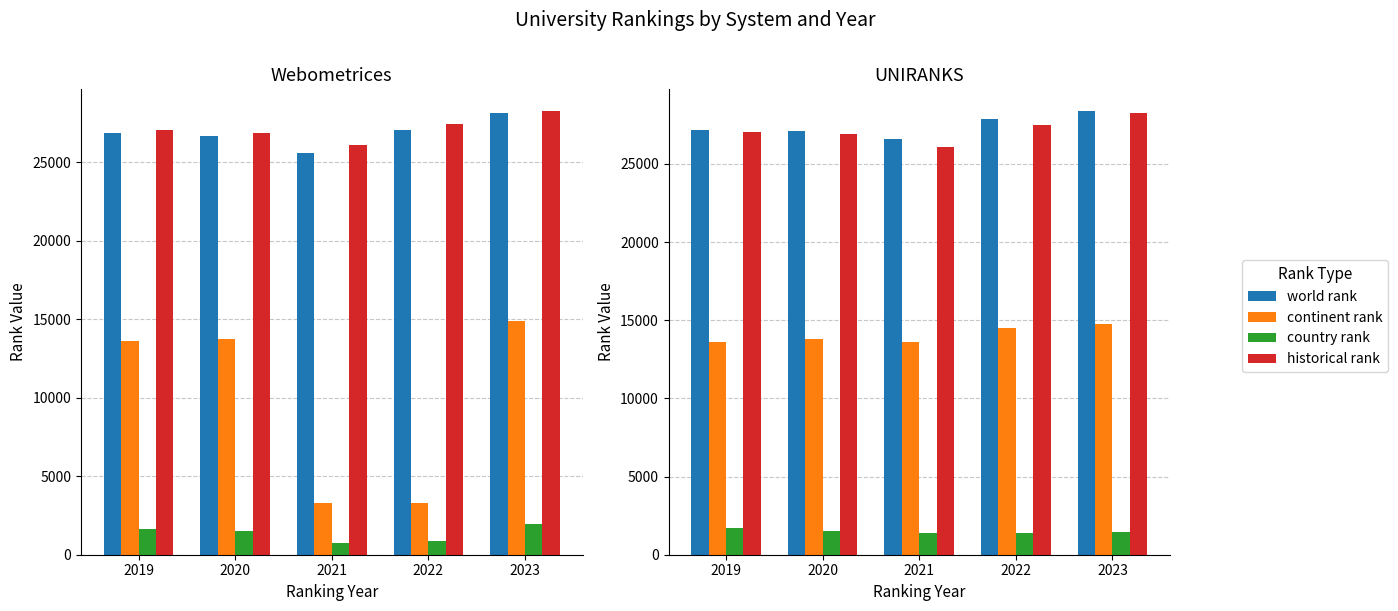

What is the difference between the second highest and minimum values in the continent rank series?

918.0